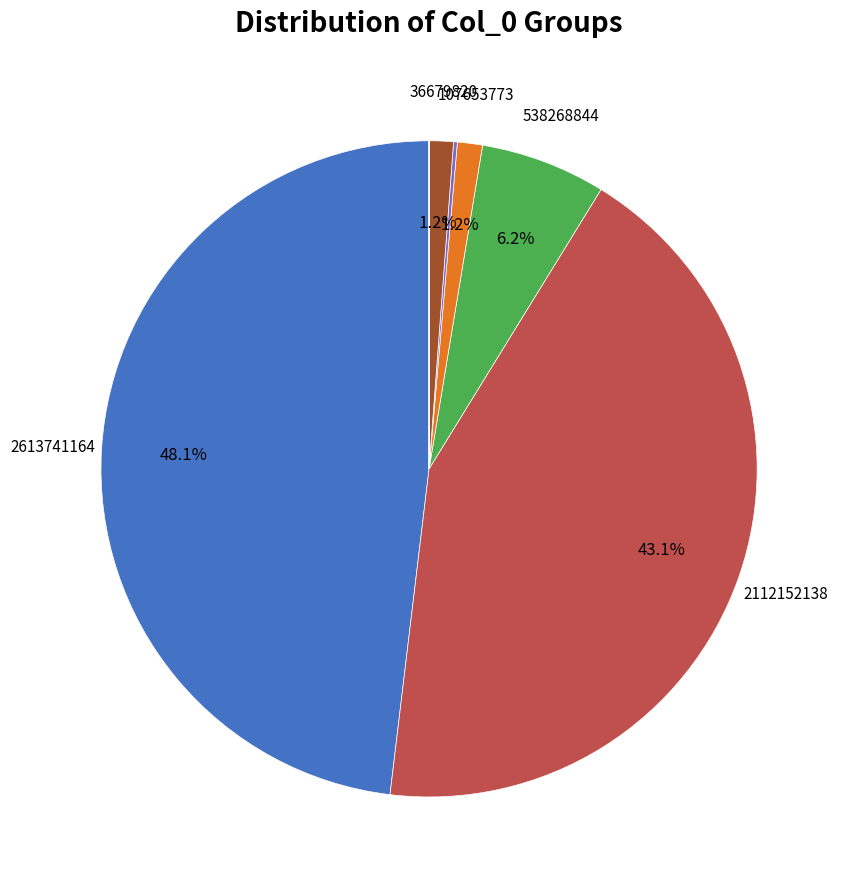

Is there a majority slice in this chart?

No